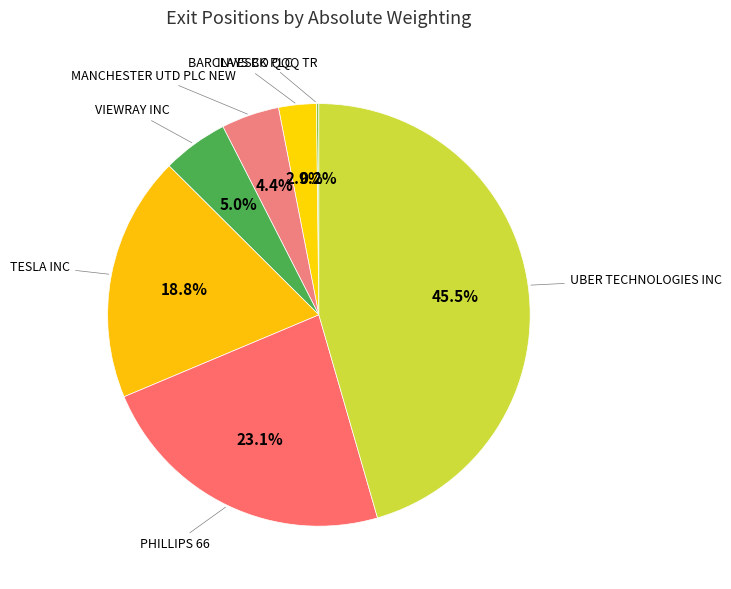

Combined, what portion of the pie is TESLA INC and MANCHESTER UTD PLC NEW?

23.2%